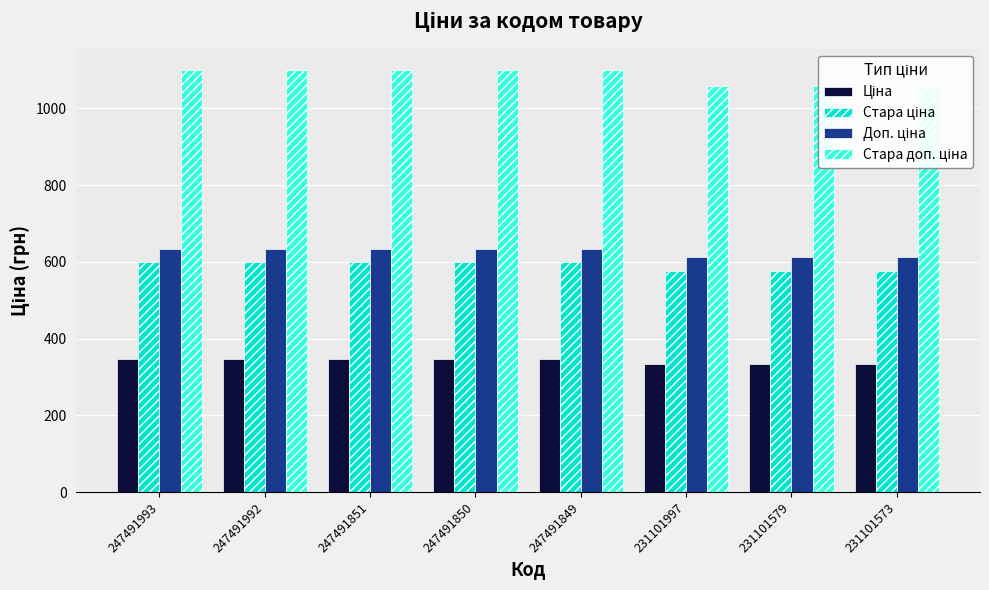

Is it true that Стара ціна equals 961.5 at 247491992?

False